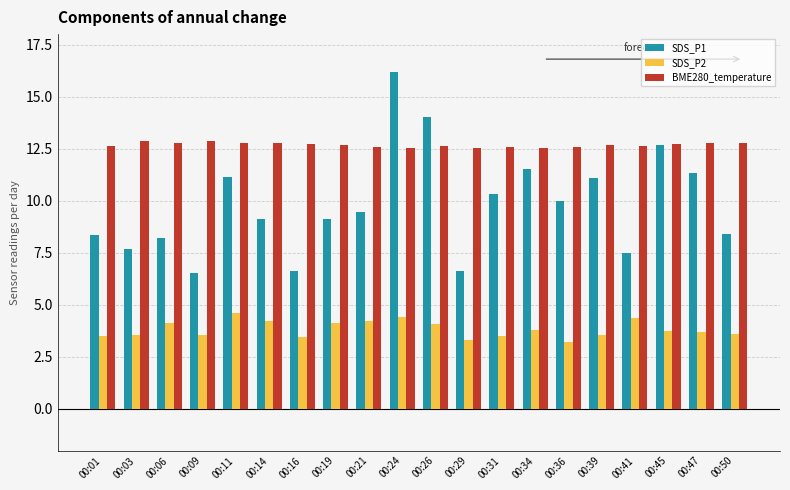

Count the number of categories in the chart.

20